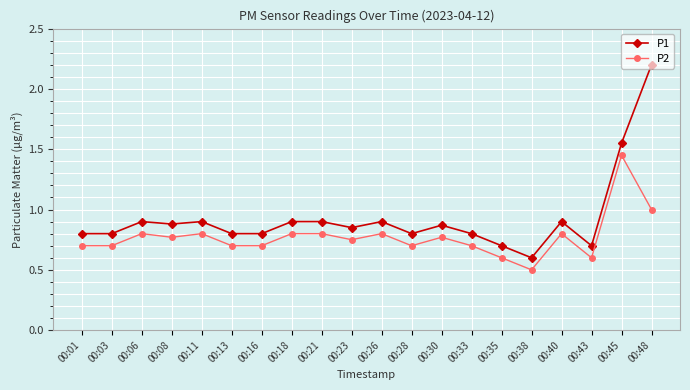

Count the number of categories in the chart.

20